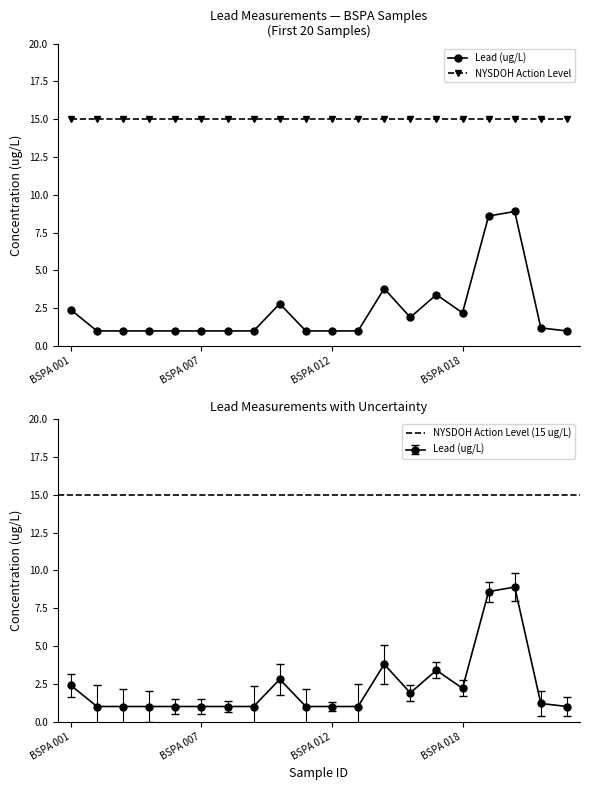

What is the sum of all values?

46.2